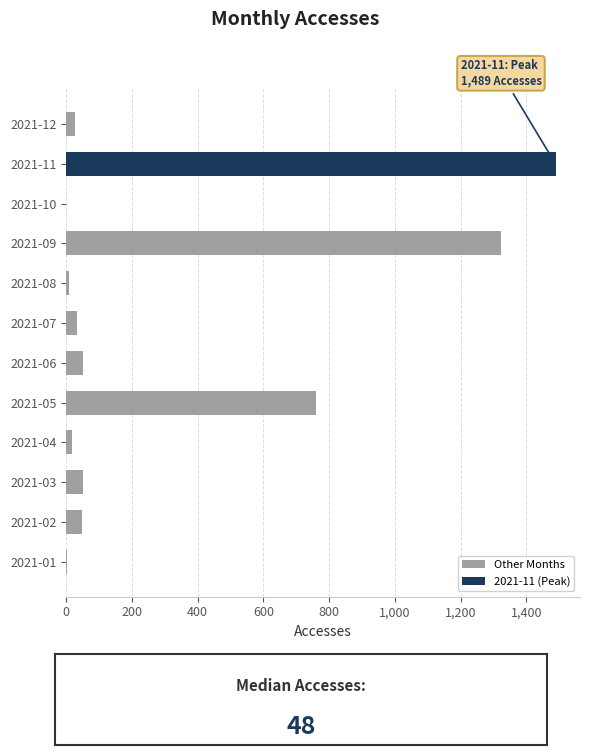

What is the highest value of the Other Months series?

1324